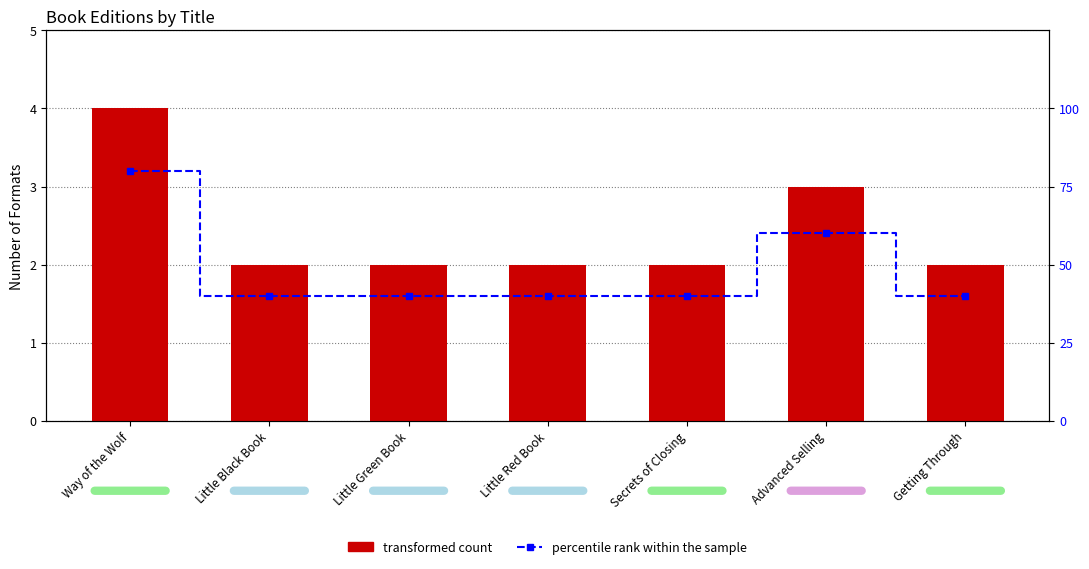

Between Secrets of Closing and Advanced Selling, which is larger?

Advanced Selling